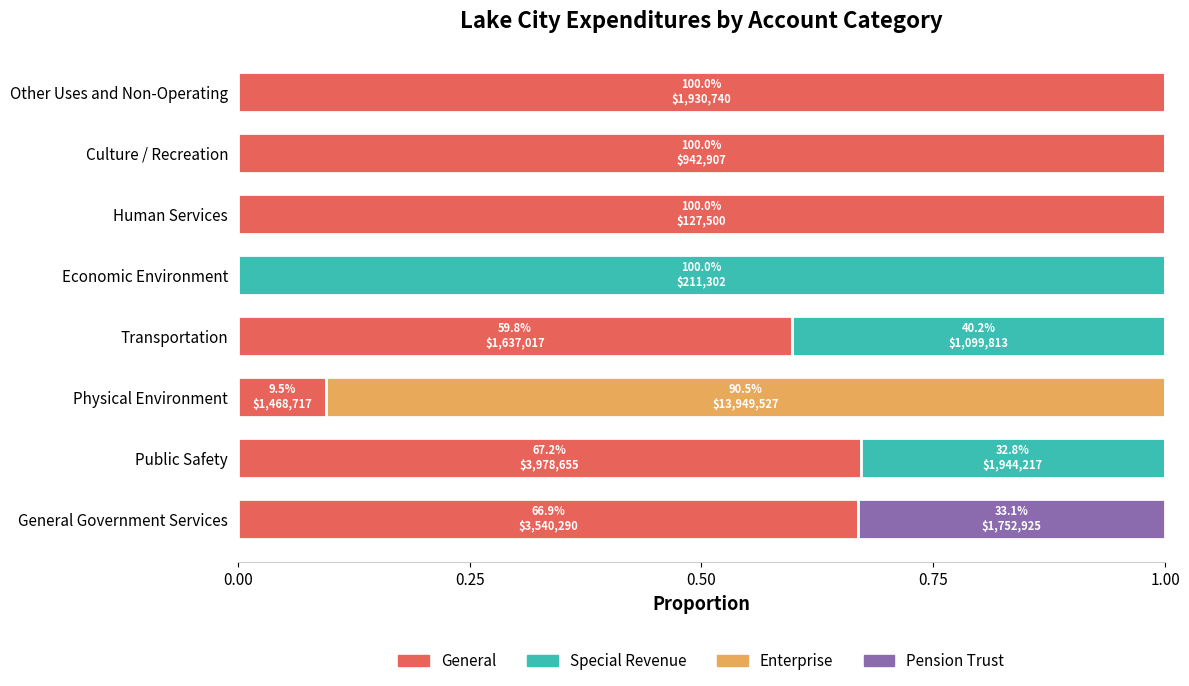

Read the General value at Human Services.

1.0